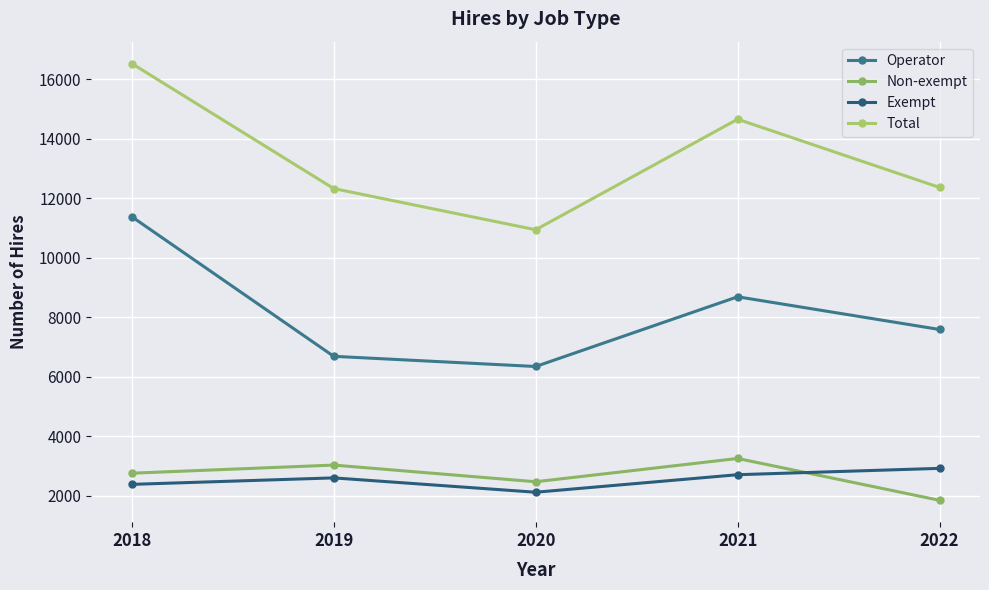

The value of Operator at 2019 is 6687. True or false?

True